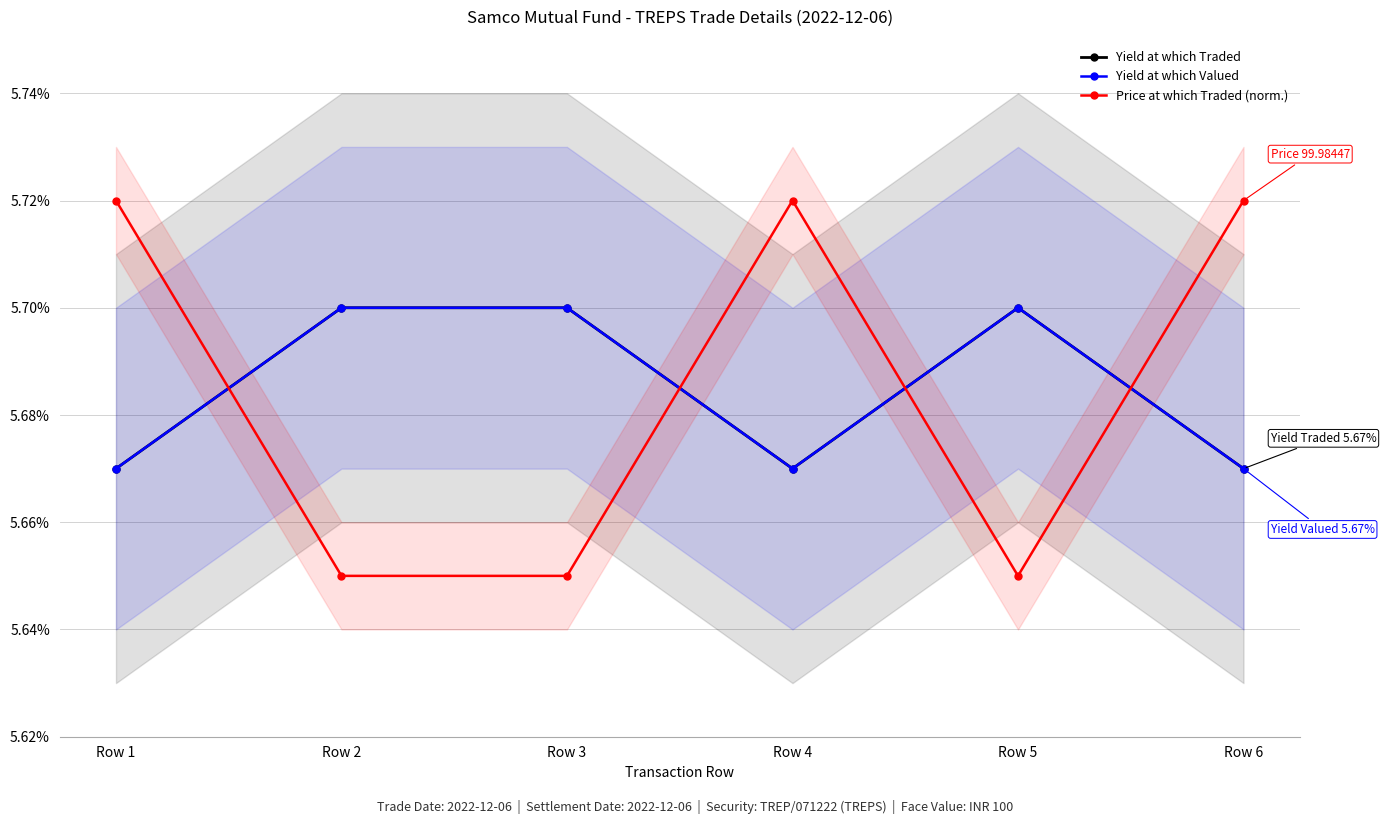

At which category is the sum across all series the highest?

Row 1